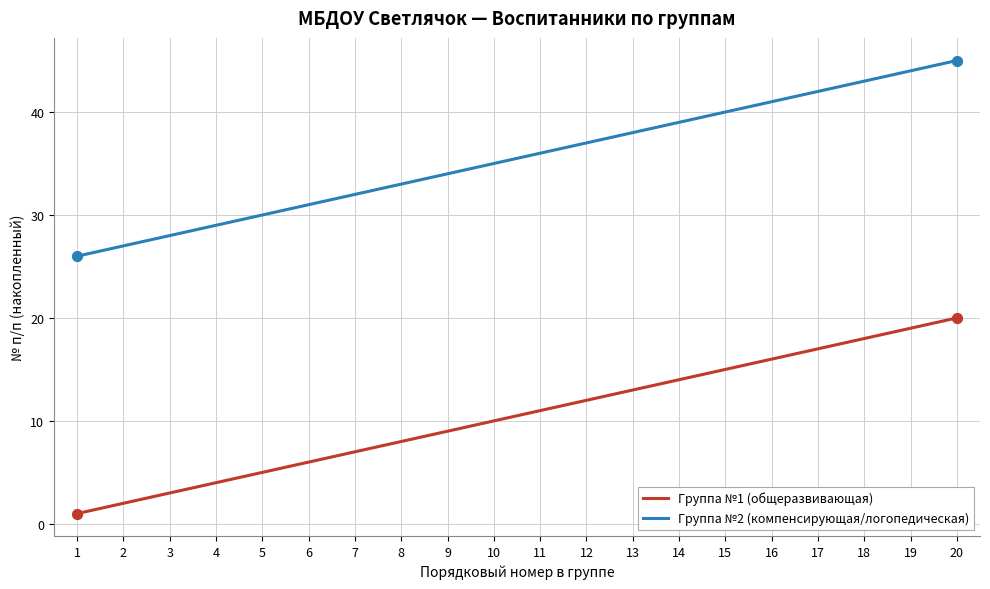

Is the value of Группа №2 (компенсирующая/логопедическая) at 4 greater than the value of Группа №1 (общеразвивающая) at 20?

Yes